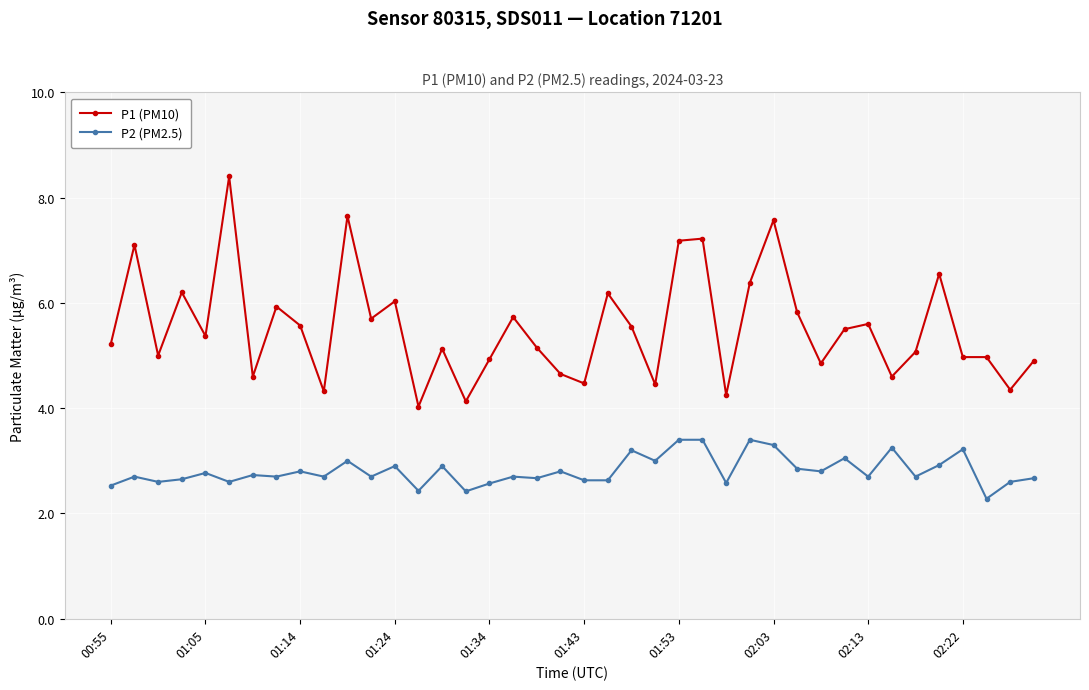

True or false: P1 (PM10) has more than 1 points higher than both neighbors.

True